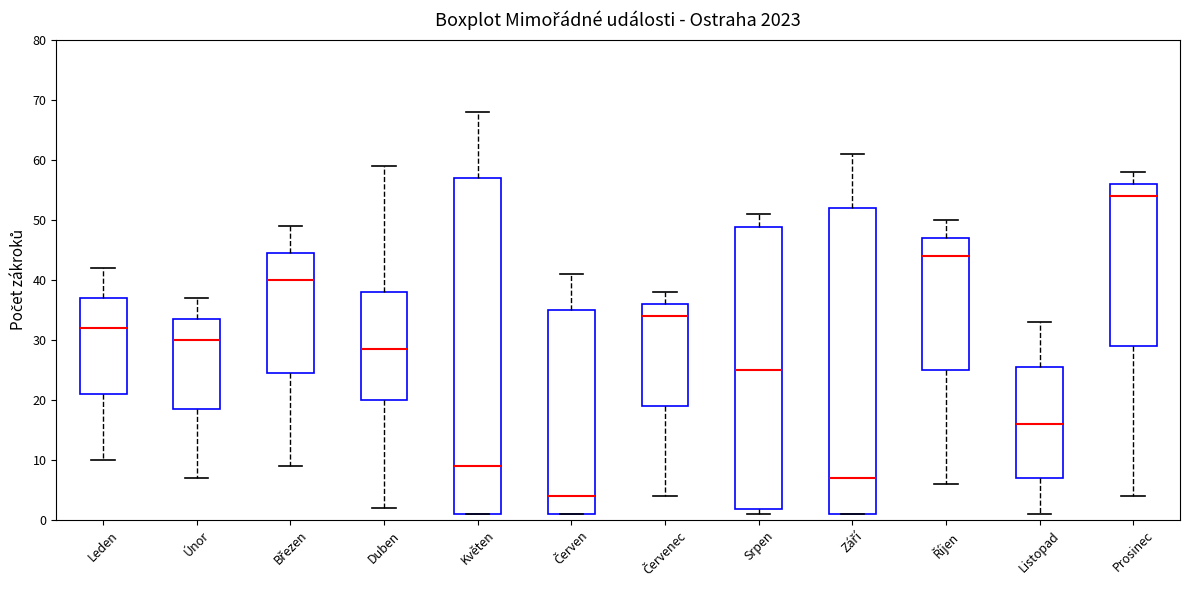

Reading left to right, read every box against the y-axis: the position of its median line, the range the box covers, and the ends of its whiskers. The values are not printed on the chart, so give them approximately, as read against the axis.

Leden: median 32, box 21 to 37, whiskers 10 to 42
Únor: median 30, box 19 to 34, whiskers 7 to 37
Březen: median 40, box 25 to 45, whiskers 9 to 49
Duben: median 29, box 20 to 38, whiskers 2 to 59
Květen: median 9, box 1 to 57, whiskers 1 to 68
Červen: median 4, box 1 to 35, whiskers 1 to 41
Červenec: median 34, box 19 to 36, whiskers 4 to 38
Srpen: median 25, box 2 to 49, whiskers 1 to 51
Září: median 7, box 1 to 52, whiskers 1 to 61
Říjen: median 44, box 25 to 47, whiskers 6 to 50
Listopad: median 16, box 7 to 26, whiskers 1 to 33
Prosinec: median 54, box 29 to 56, whiskers 4 to 58